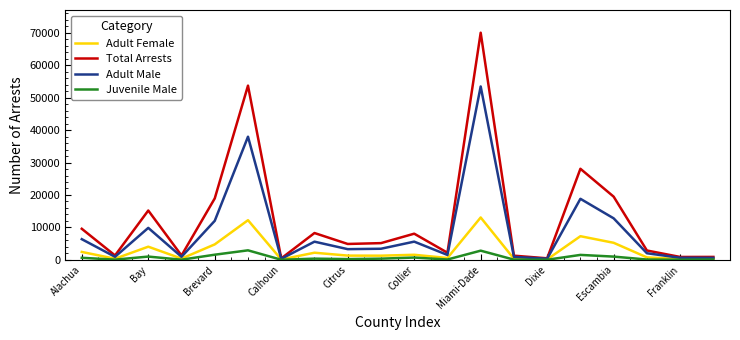

Which series has the largest total across all categories?

Total Arrests